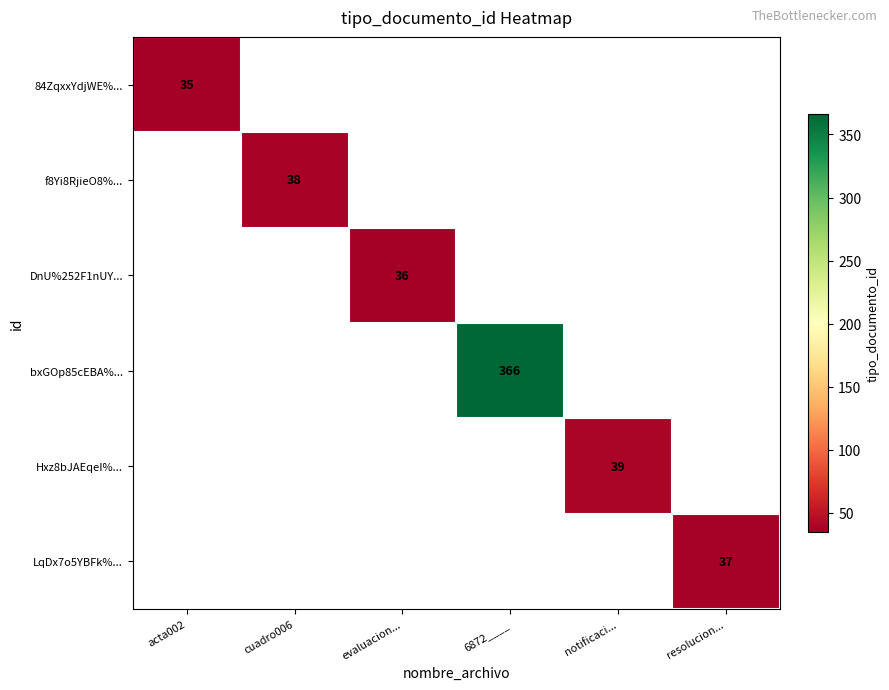

Is it true that DnU%252F1nUY... equals 36 at evaluacion...?

True